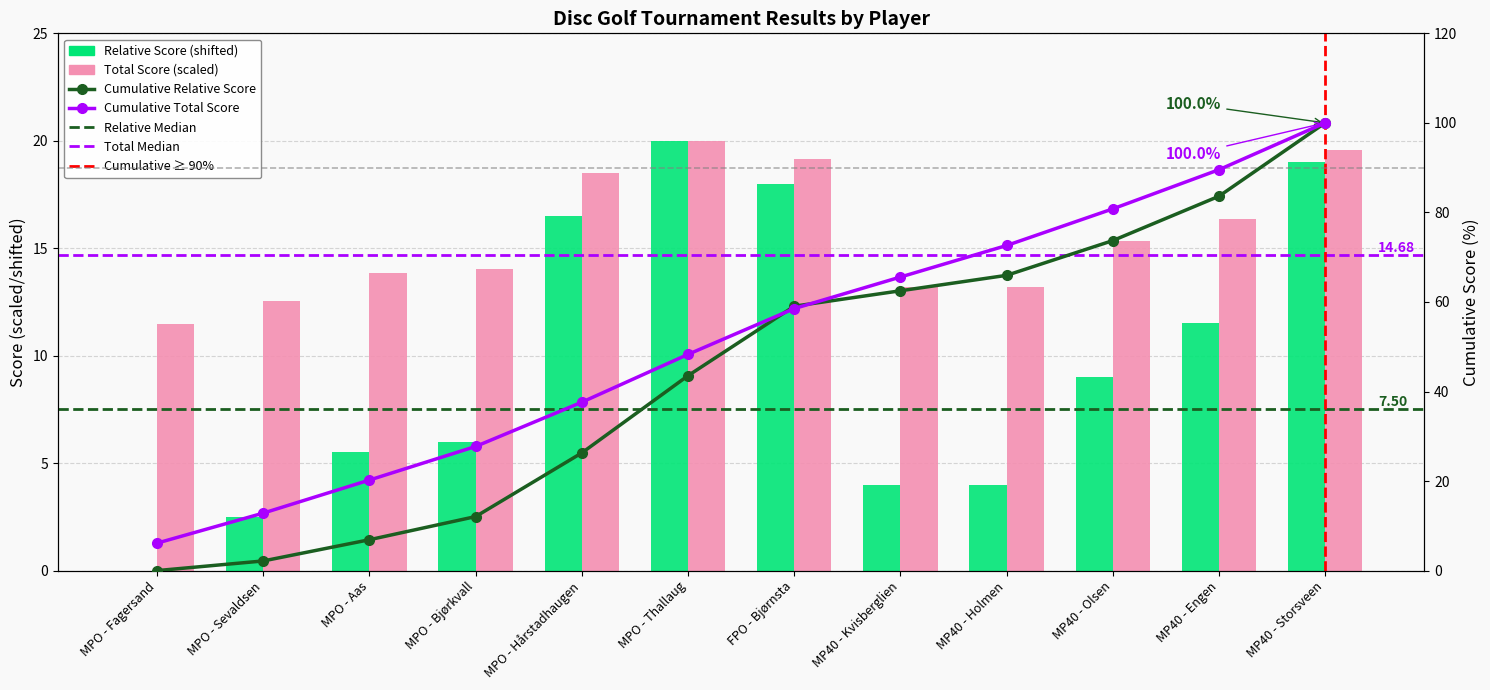

Which has a higher value, MP40 - Engen or MPO - Hårstadhaugen?

MPO - Hårstadhaugen